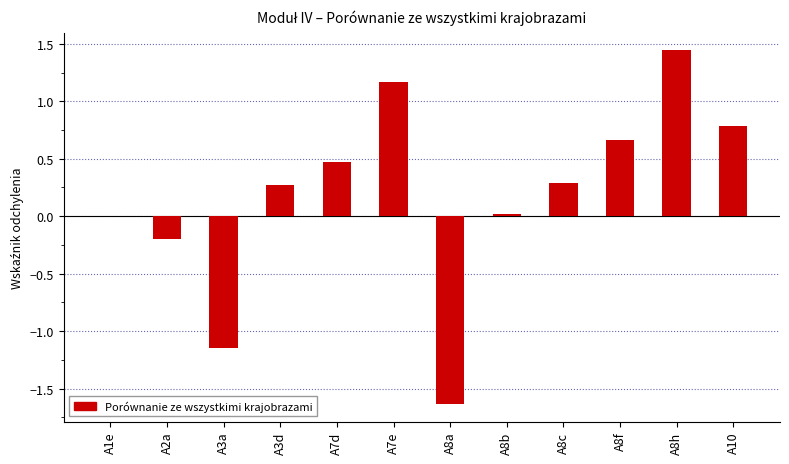

Which category has the highest value across all series?

A8h